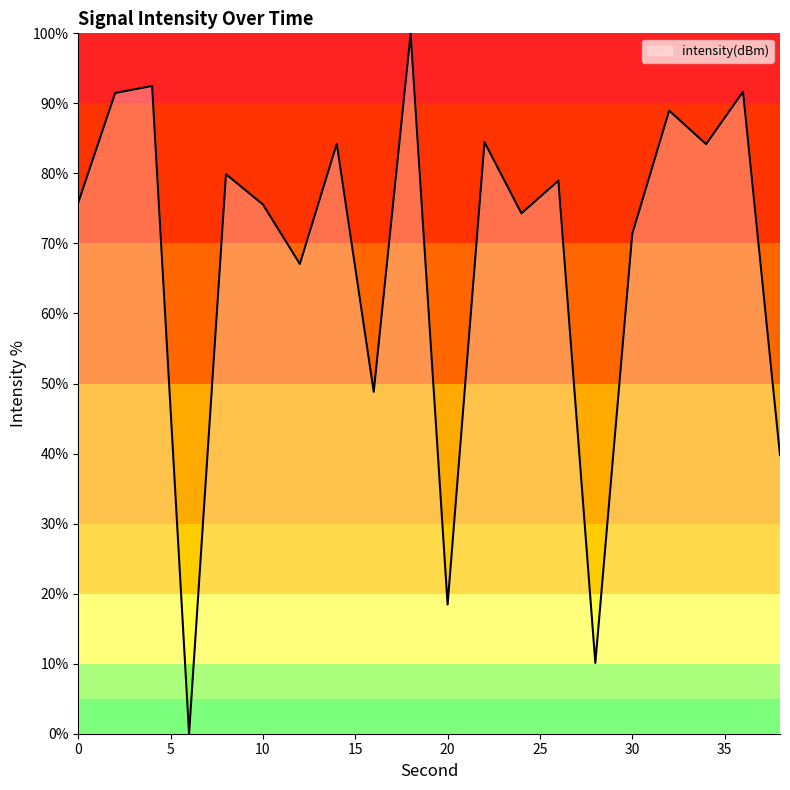

What is the sum of all values?

1357.6